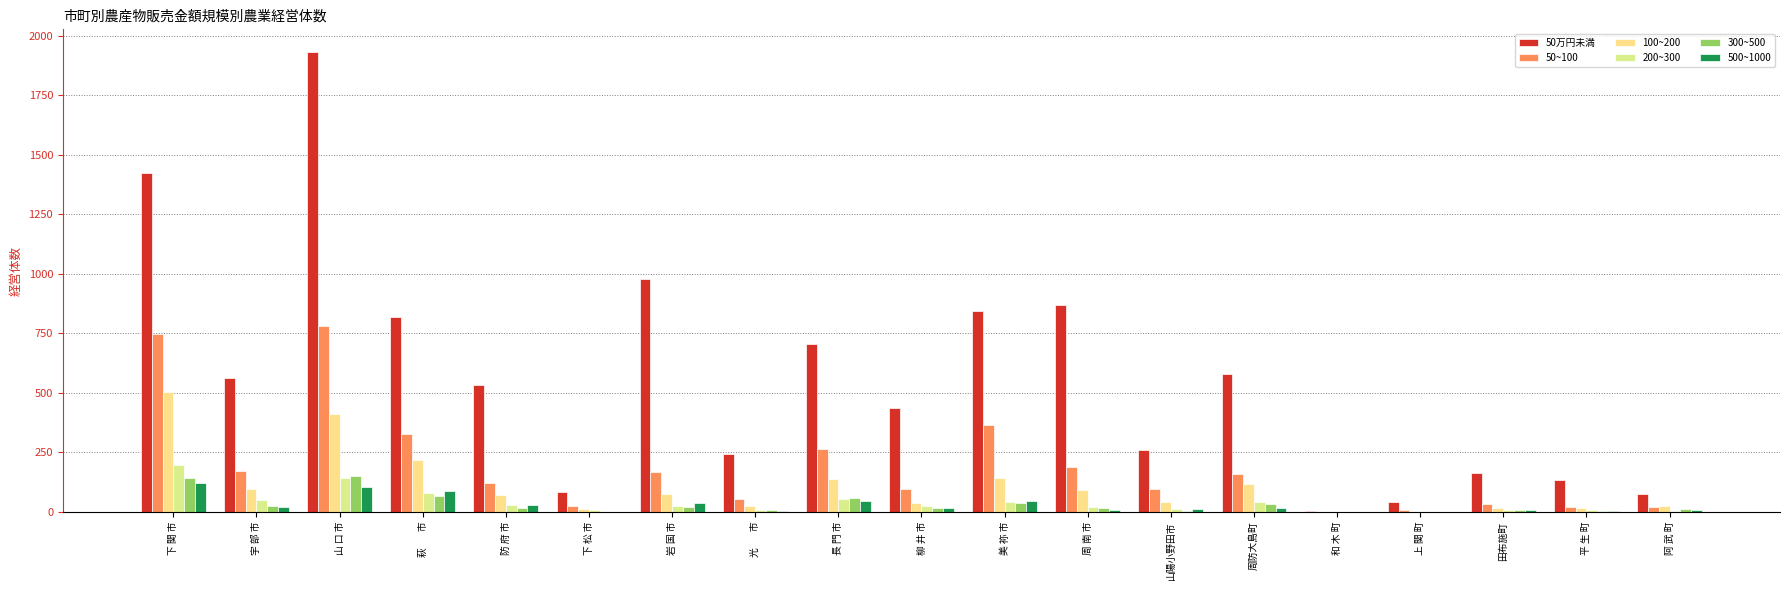

At which label is 300~500 closest to 75?

萩  　 市